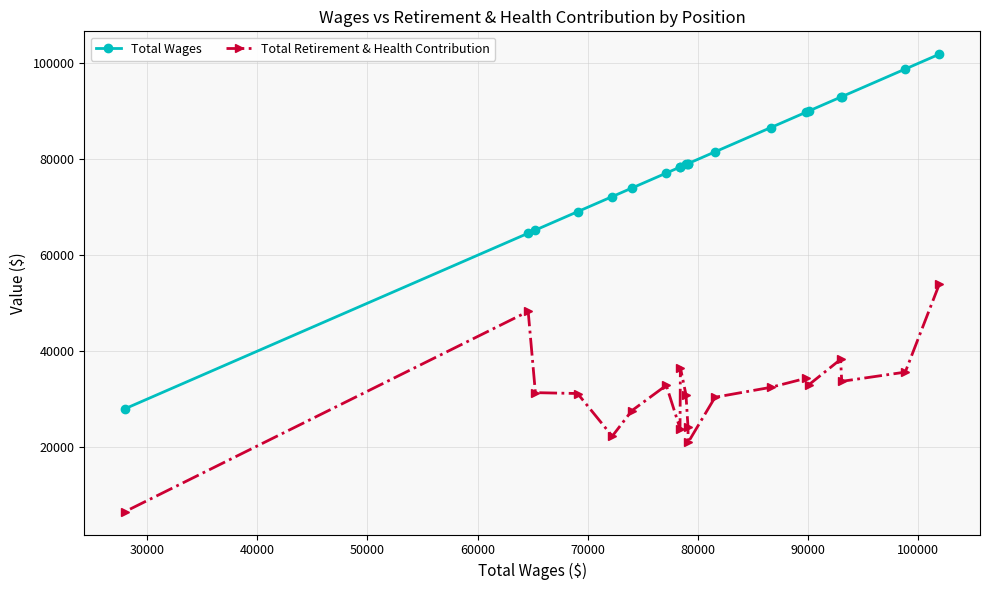

True or false: Total Wages and Total Retirement & Health Contribution intersect in this chart.

False